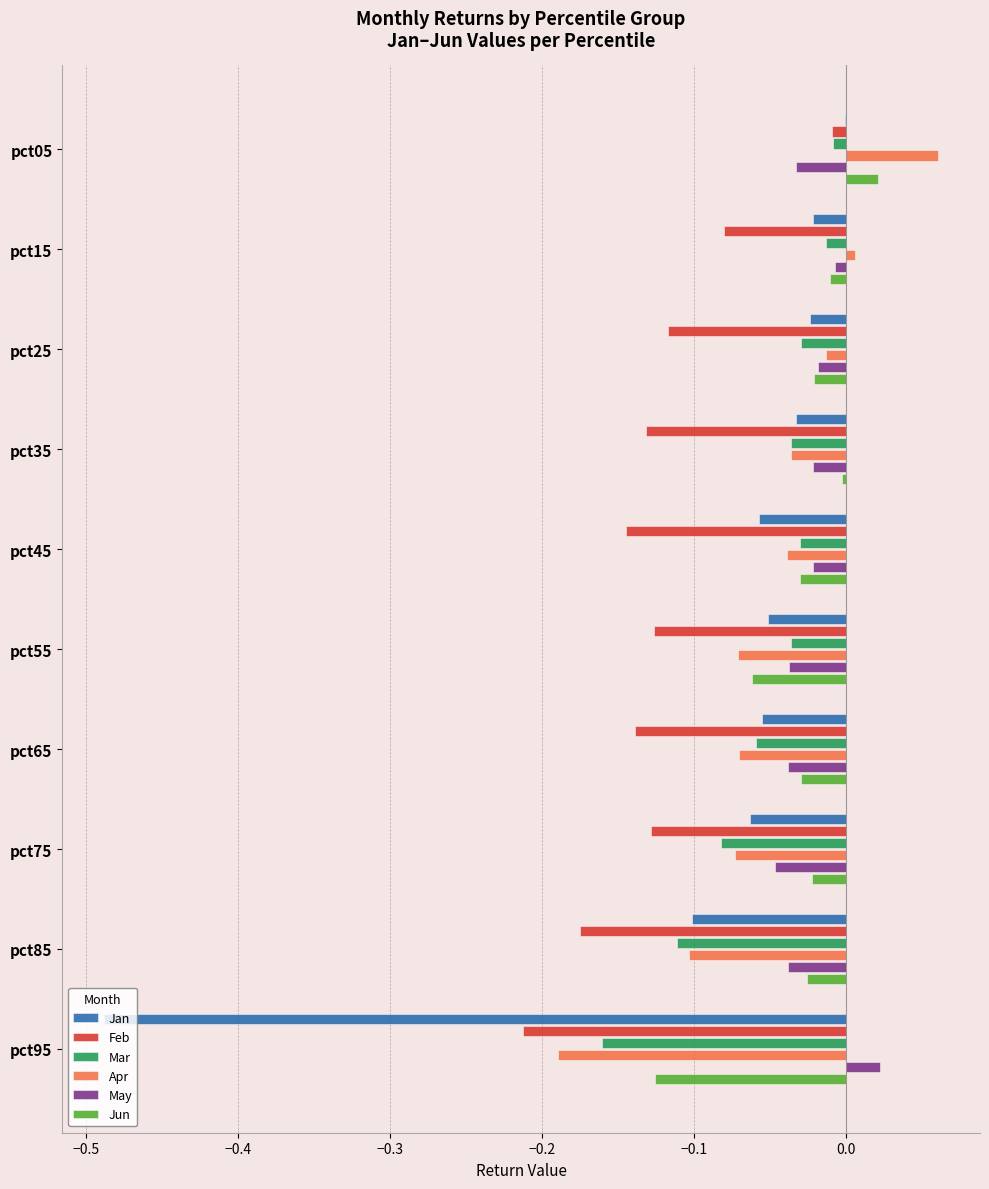

Which series has the largest total across all categories?

May